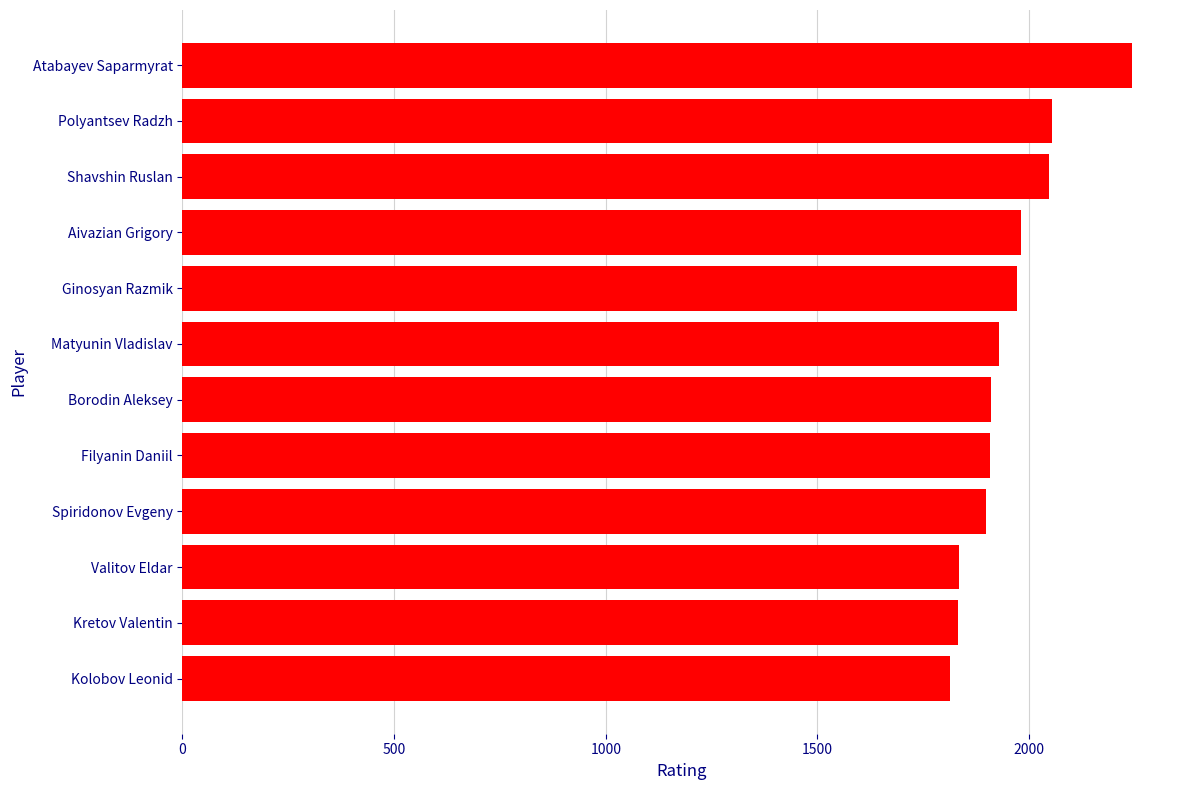

Approximately how many times larger is the value at Spiridonov Evgeny compared to Kolobov Leonid?

1.0